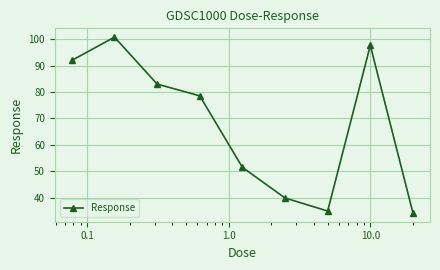

How many points are higher than both their immediate neighbors (excluding endpoints)?

2